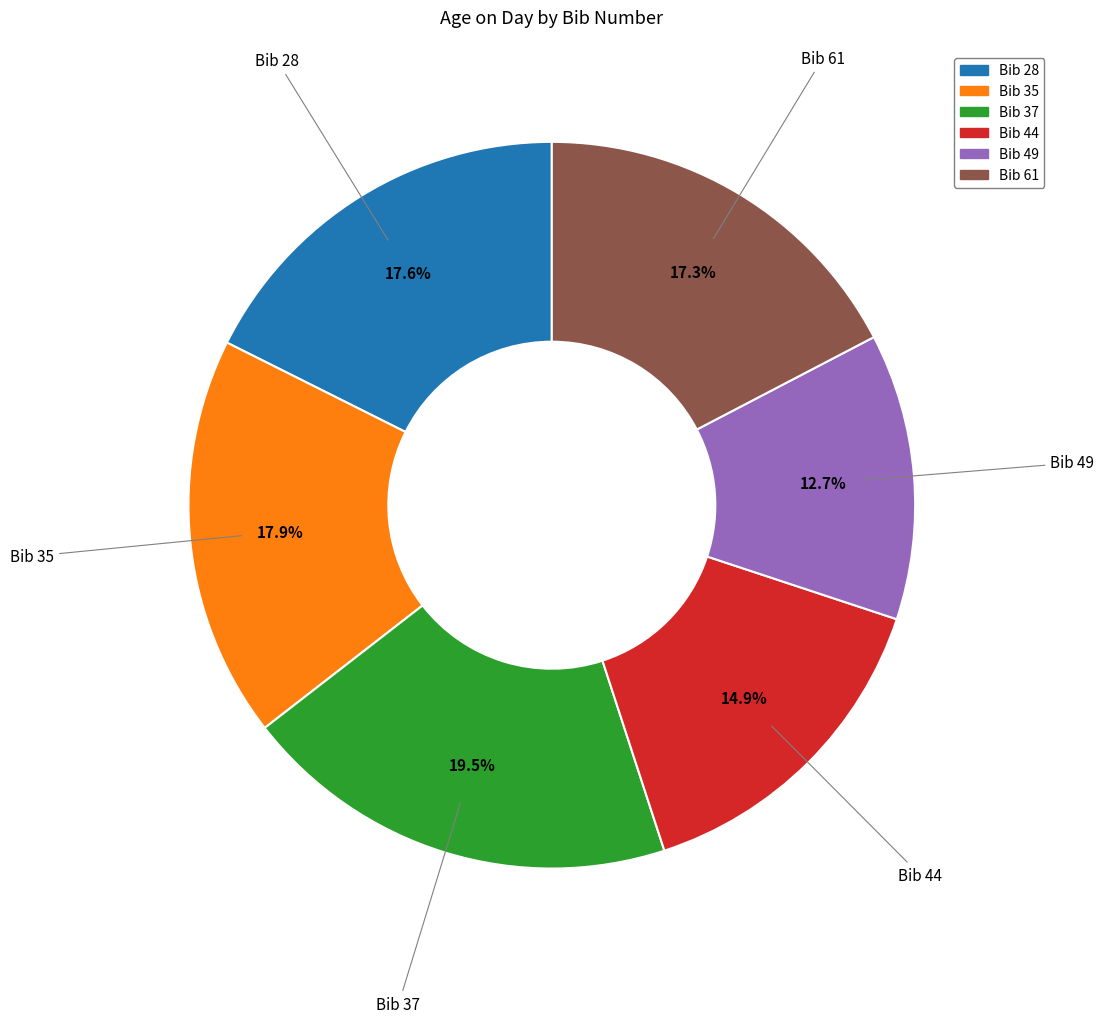

Is there any slice that represents more than half of the pie?

No